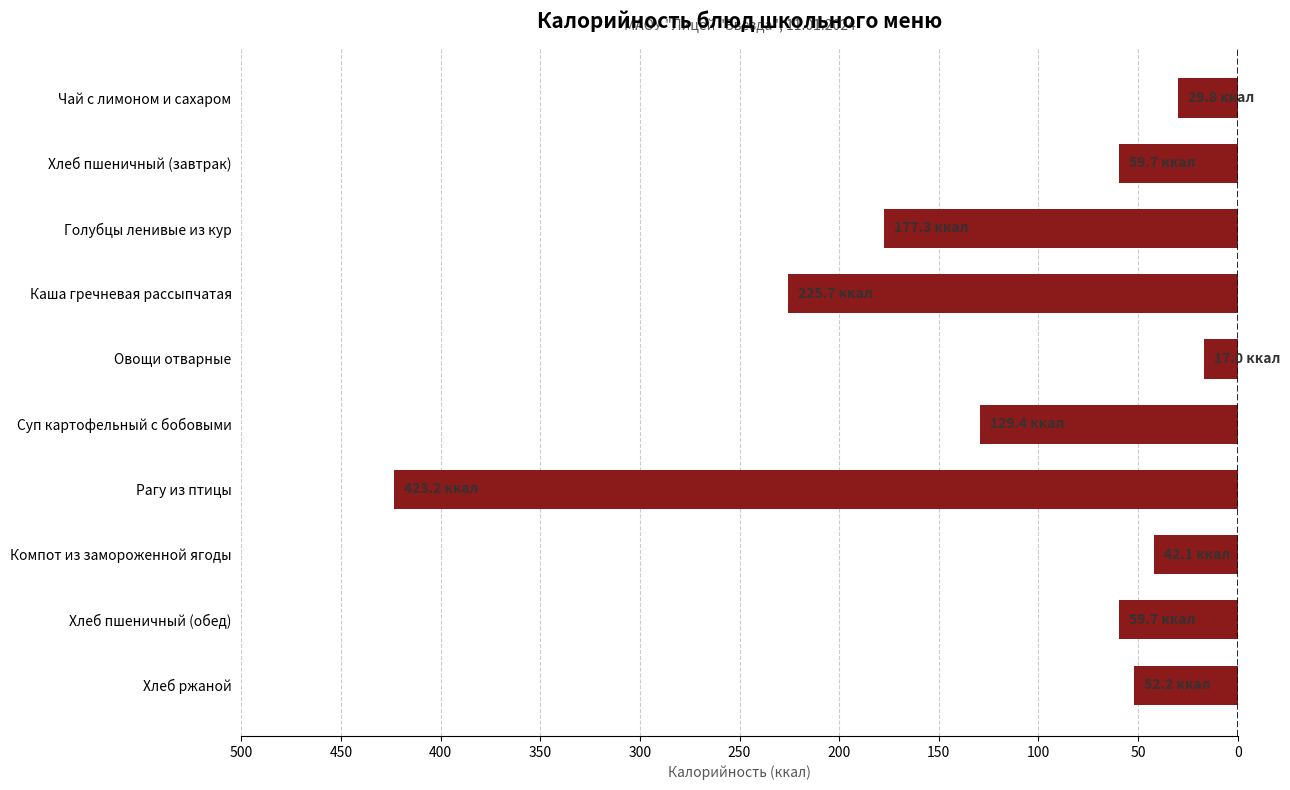

Are the bars horizontal?

Yes